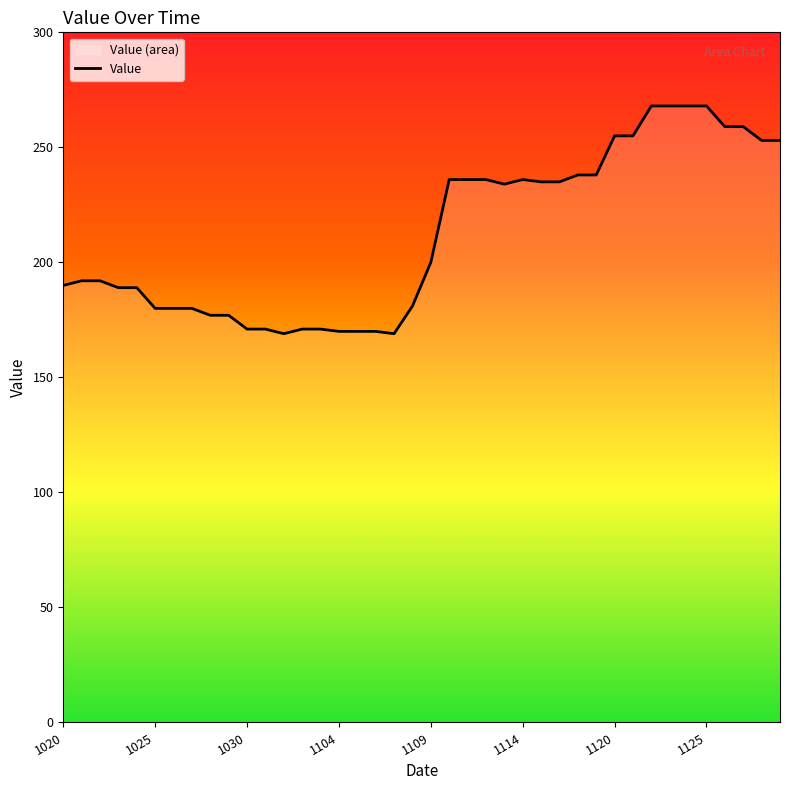

What position from the left is 11?

12